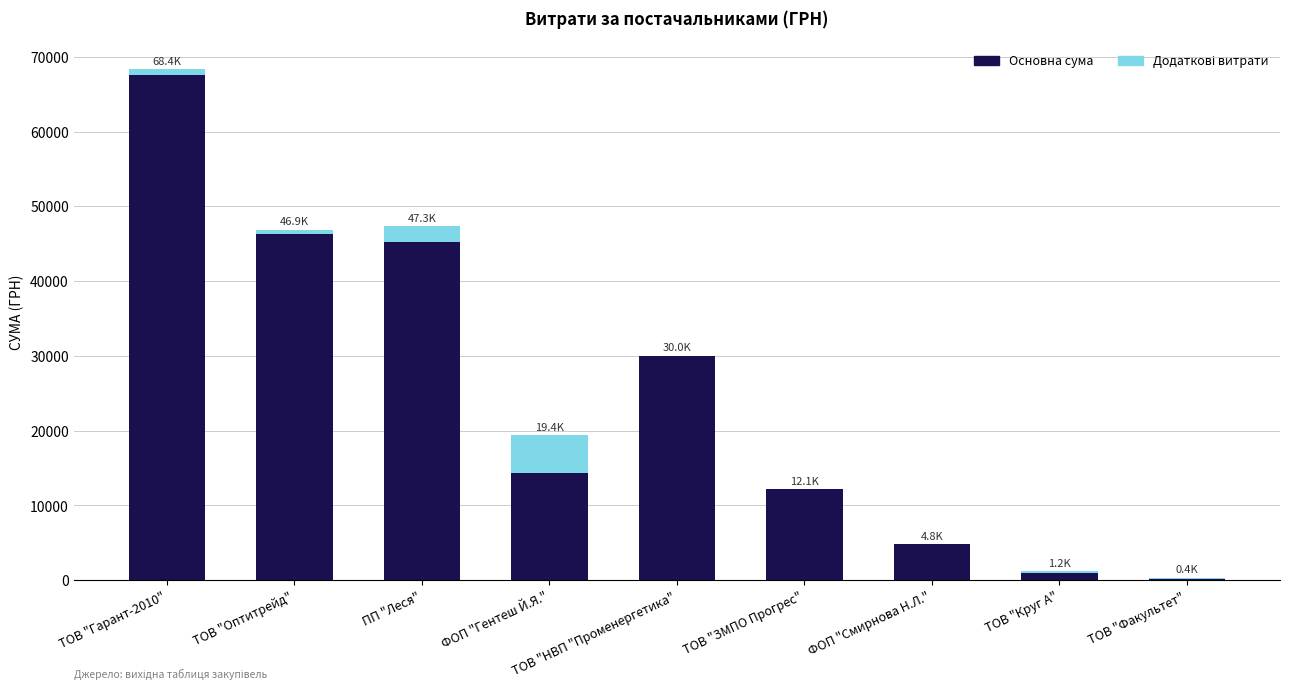

At which label does Основна сума reach its peak?

ТОВ "Гарант-2010"